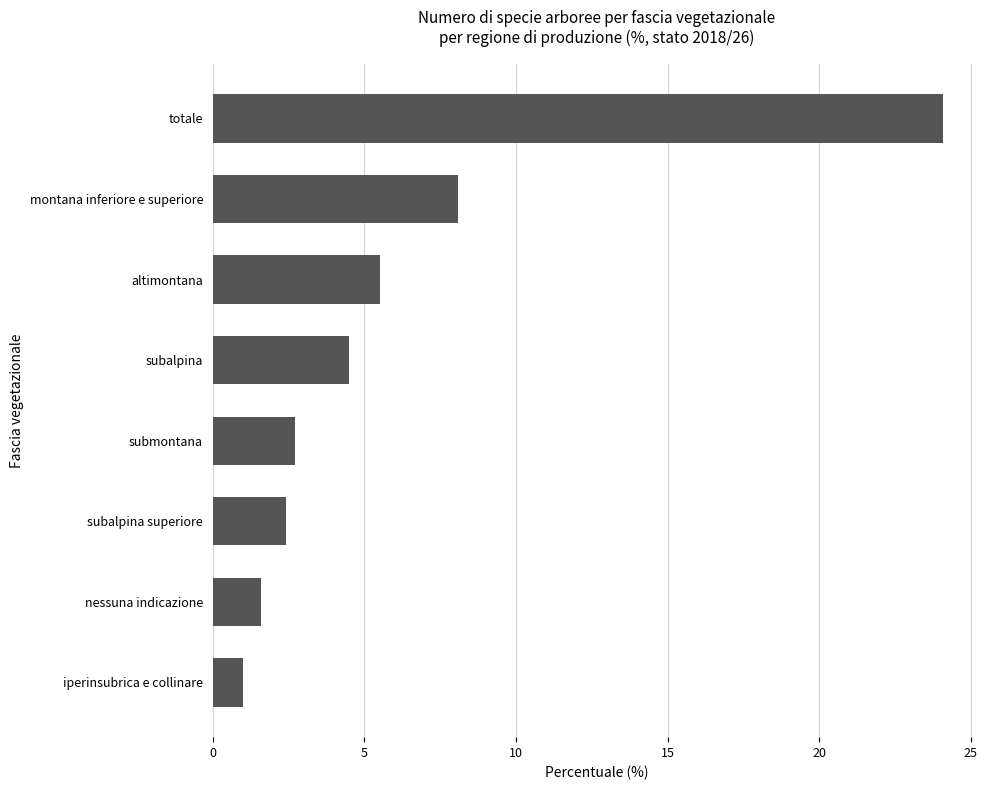

Which category has the highest value across all series?

totale